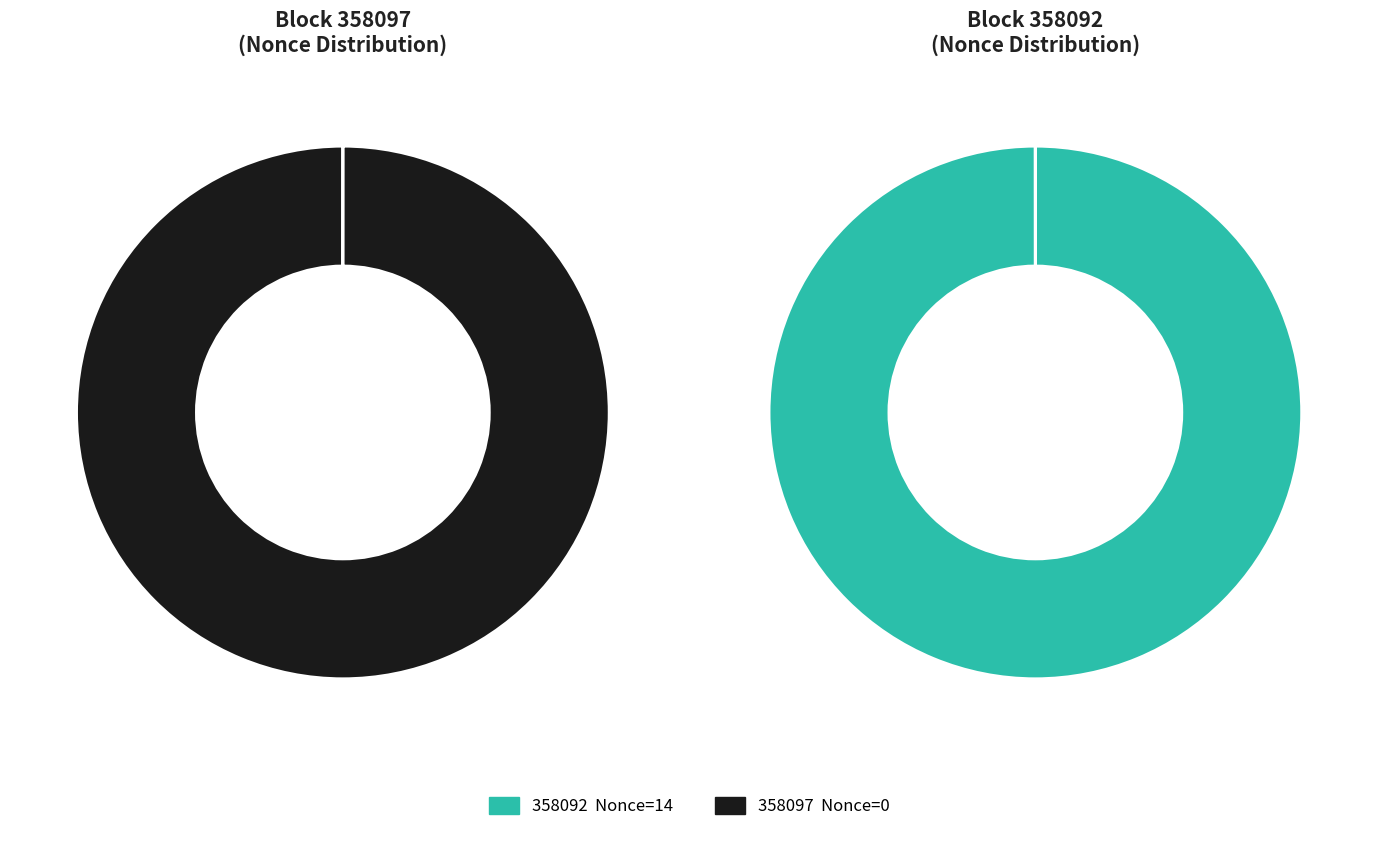

To the nearest percent, what is the combined percentage of 358092 and 358097?

100%